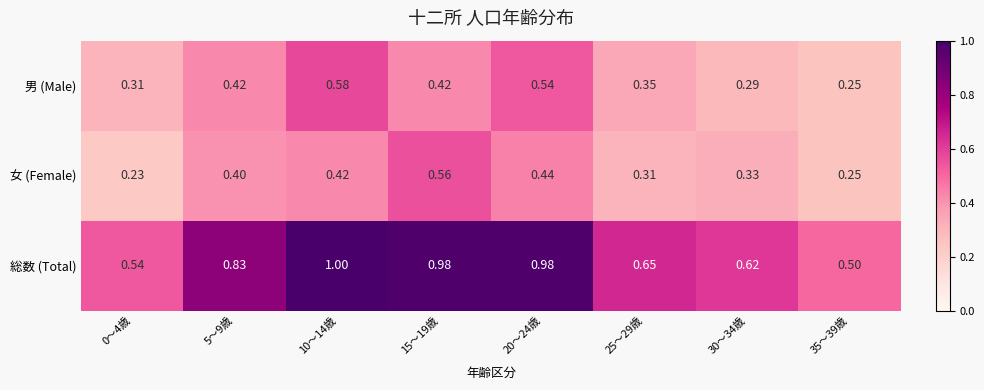

How many data points does each series have?

8